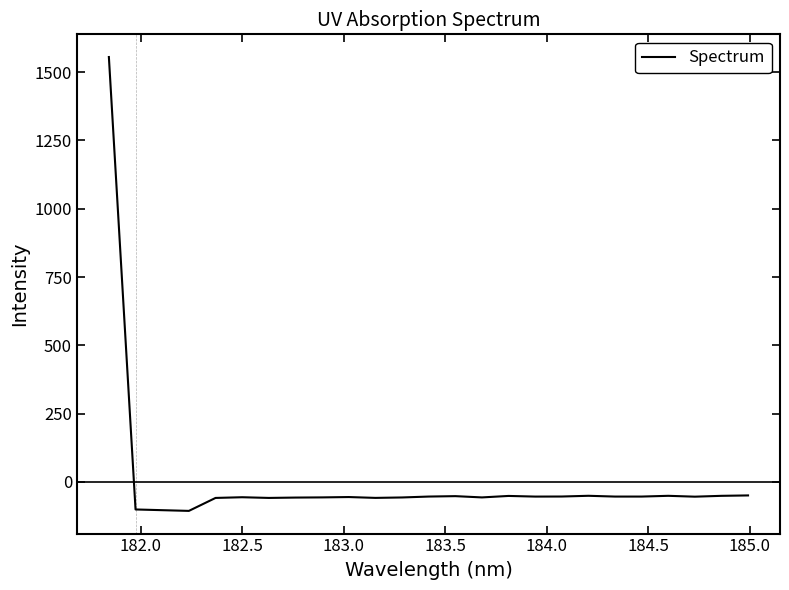

What is the sum of all values?

101.2